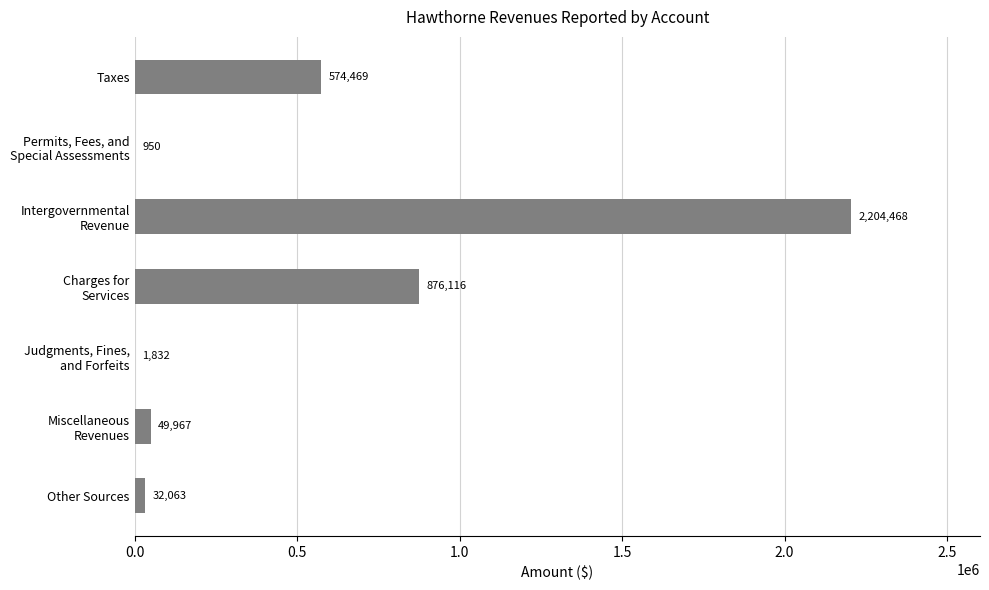

What is the change in value from Taxes to Other Sources?

-542406